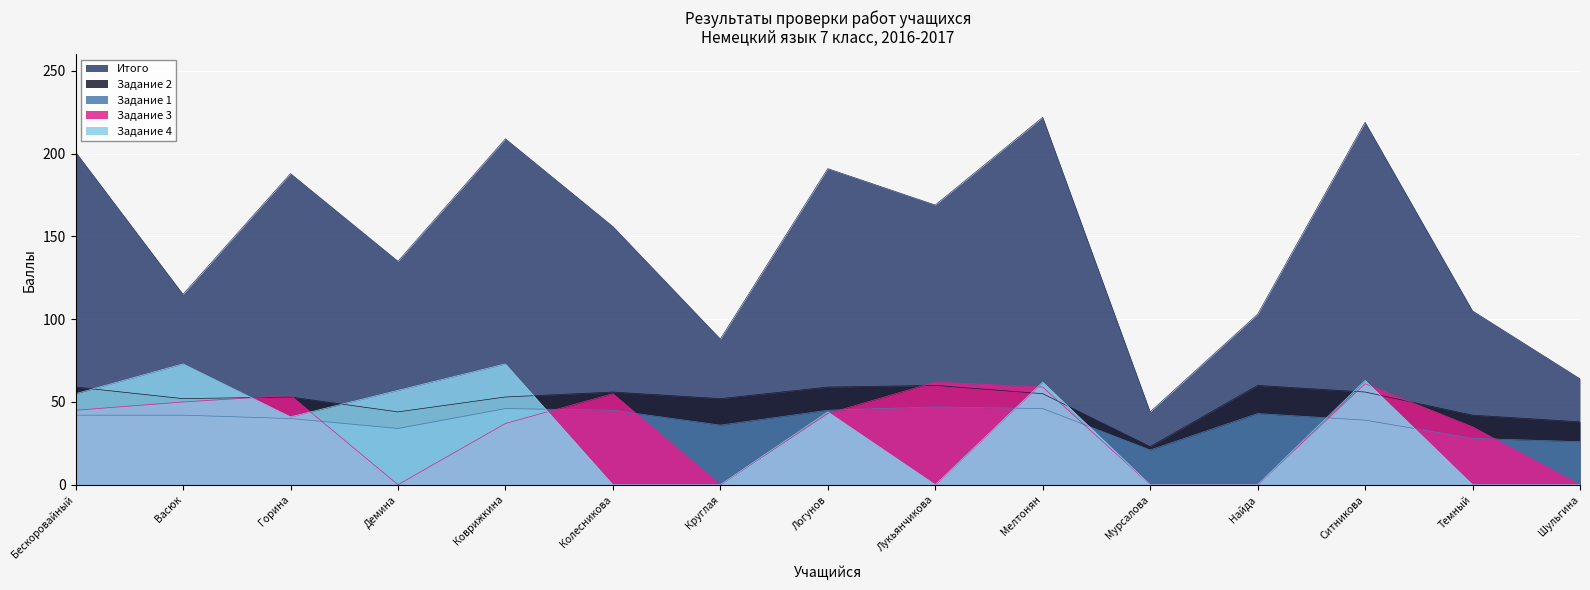

True or false: Задание 1 has more than 2 points higher than both neighbors.

True